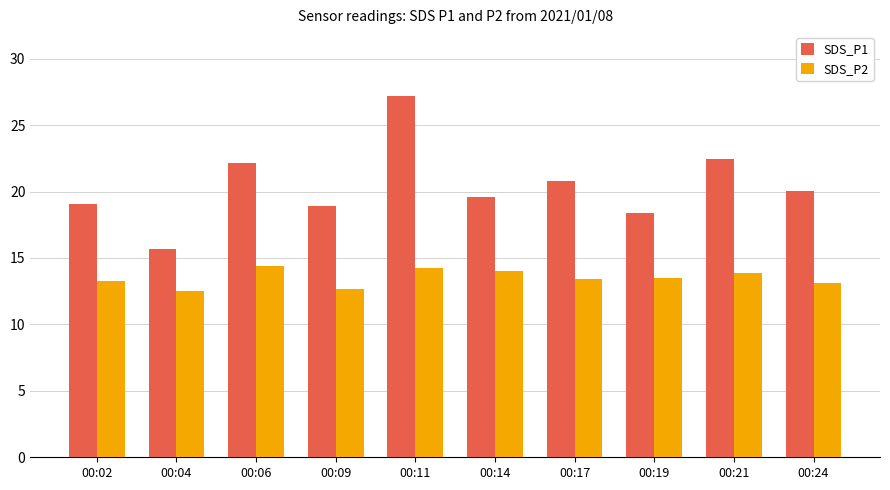

At how many categories does at least one series exceed 18?

9